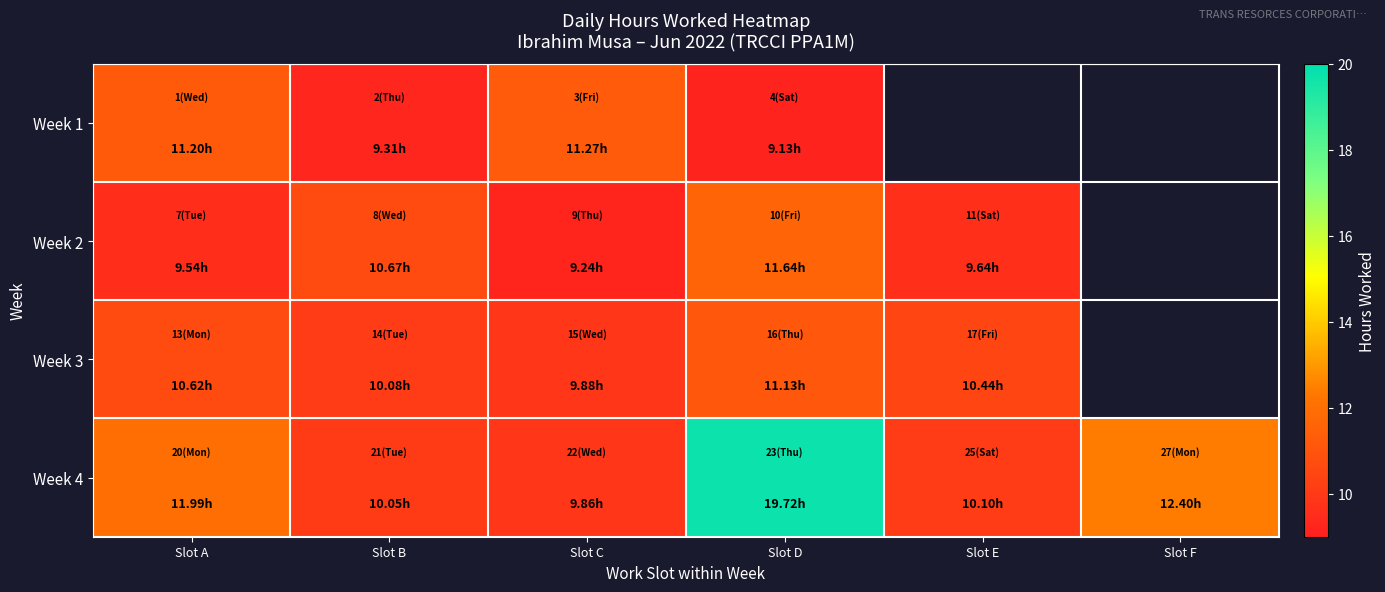

At which category is the sum across all series the highest?

Slot D